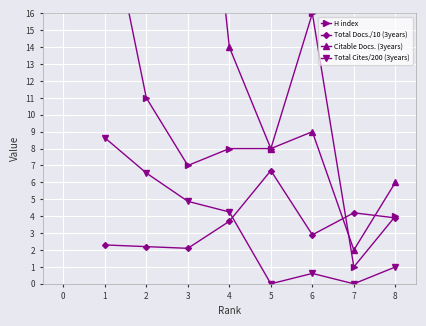

What value does the Total Docs./10 (3years) series have at 5?

6.7